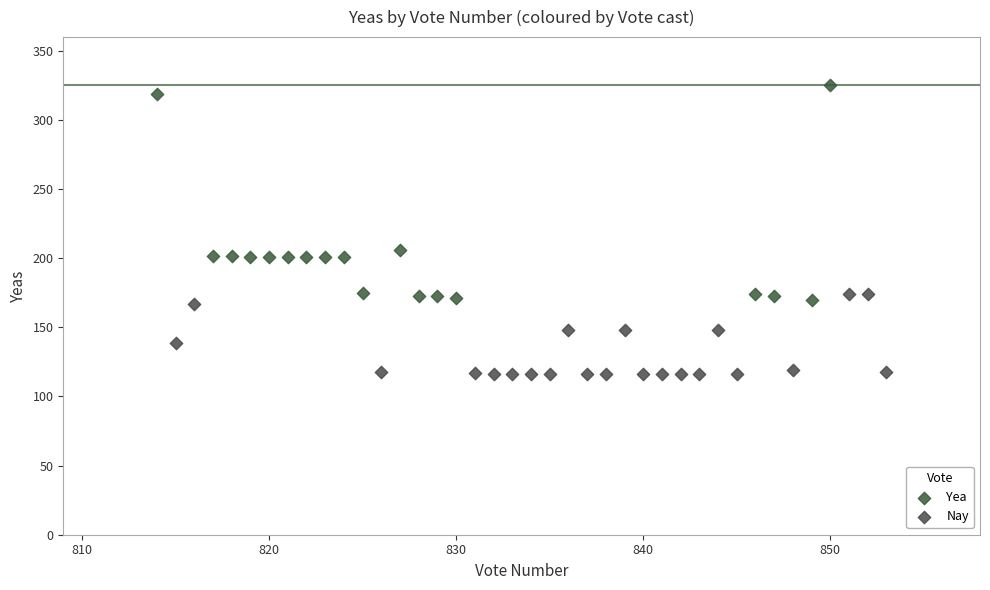

Which series reaches the maximum Y coordinate?

Yea